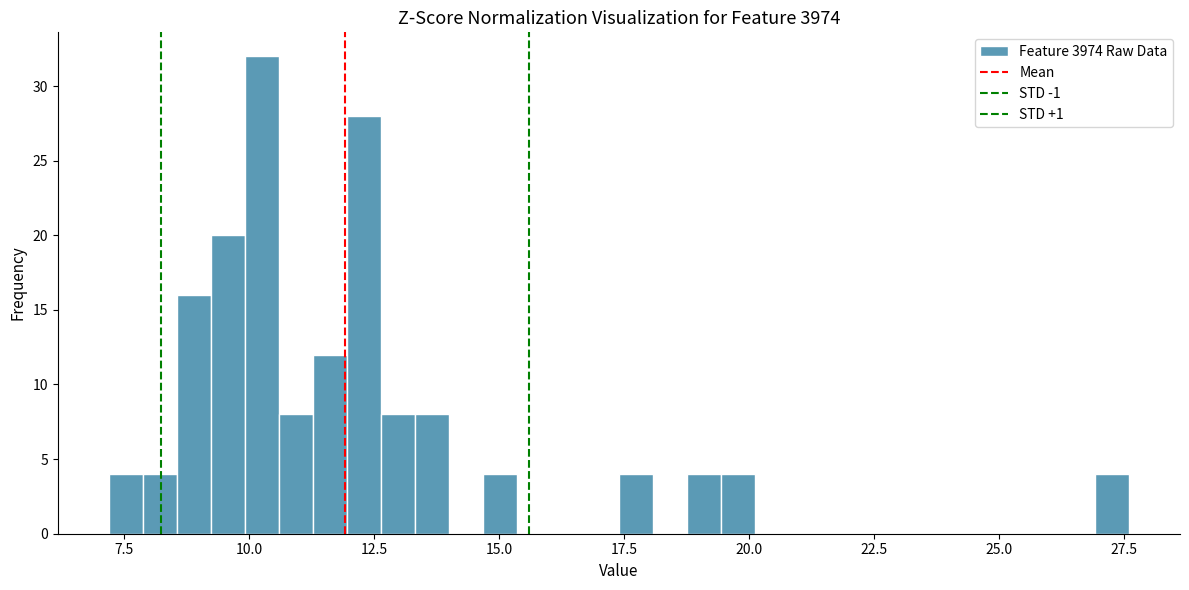

Around what value on the x-axis is the tallest bar? Give the approximate position of its centre, as read against the axis.

10.5